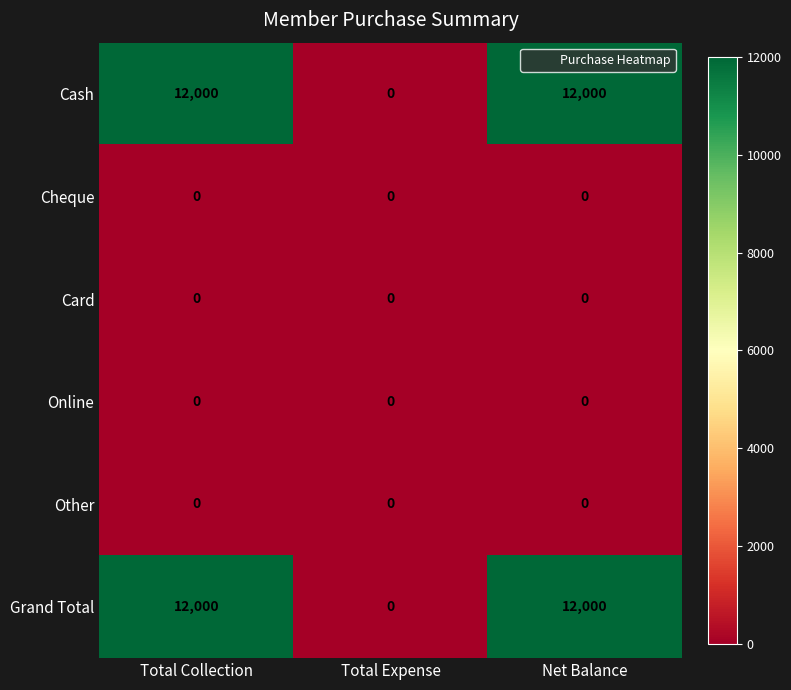

What is the highest value of the Grand Total series?

12000